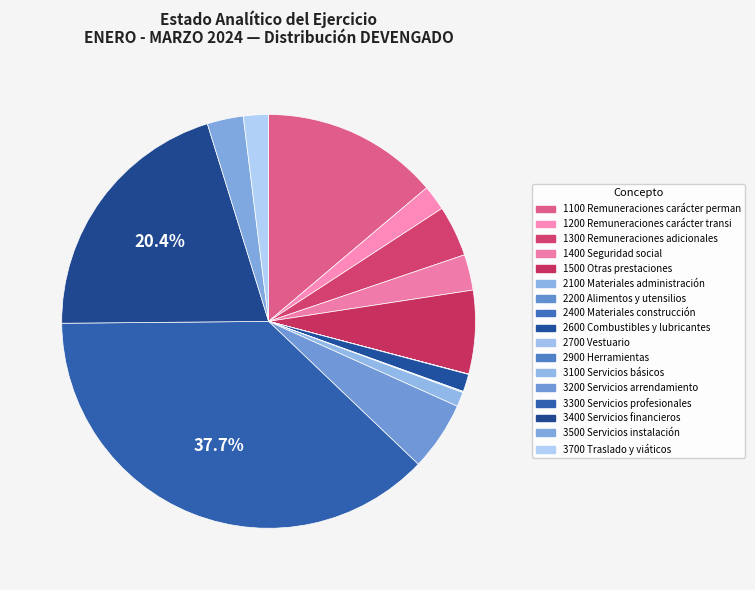

To the nearest percent, what is the difference between the largest and smallest slice percentages?

38%